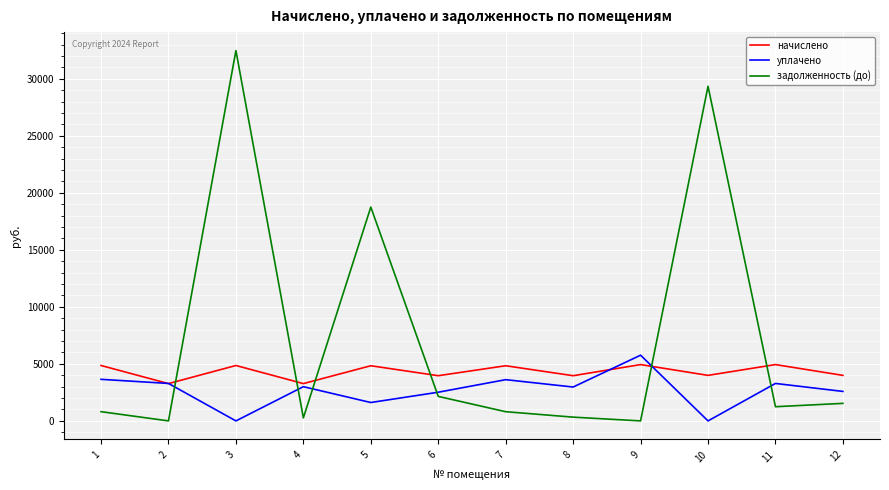

At which label is задолженность (до) closest to 16233?

5